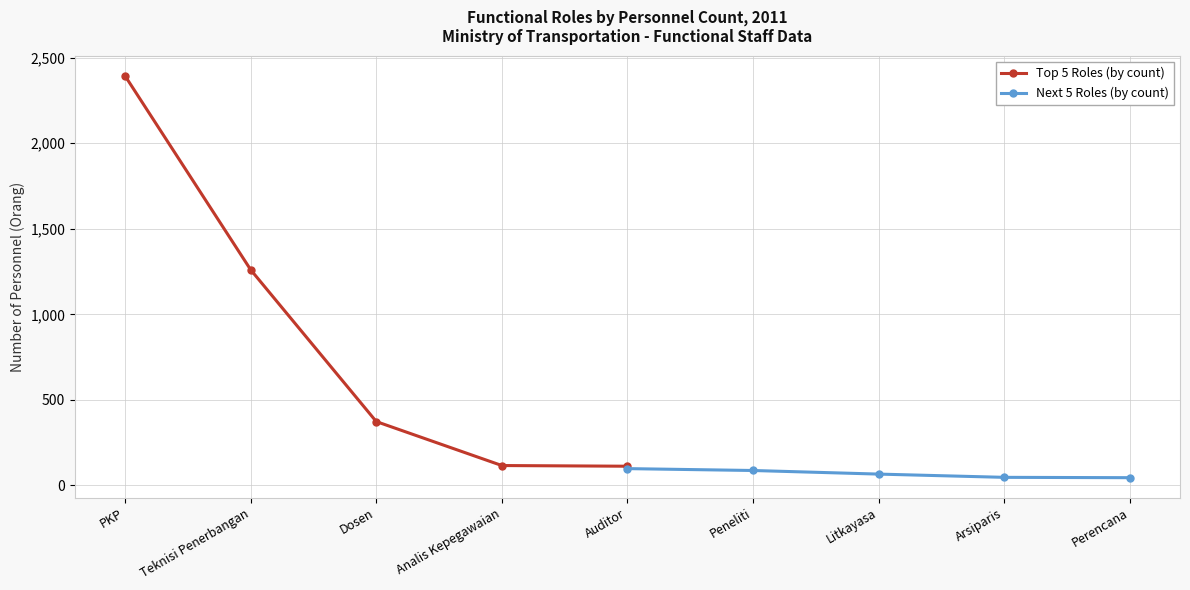

Is it true that Top 5 Roles (by count) equals 116 at Analis Kepegawaian?

True